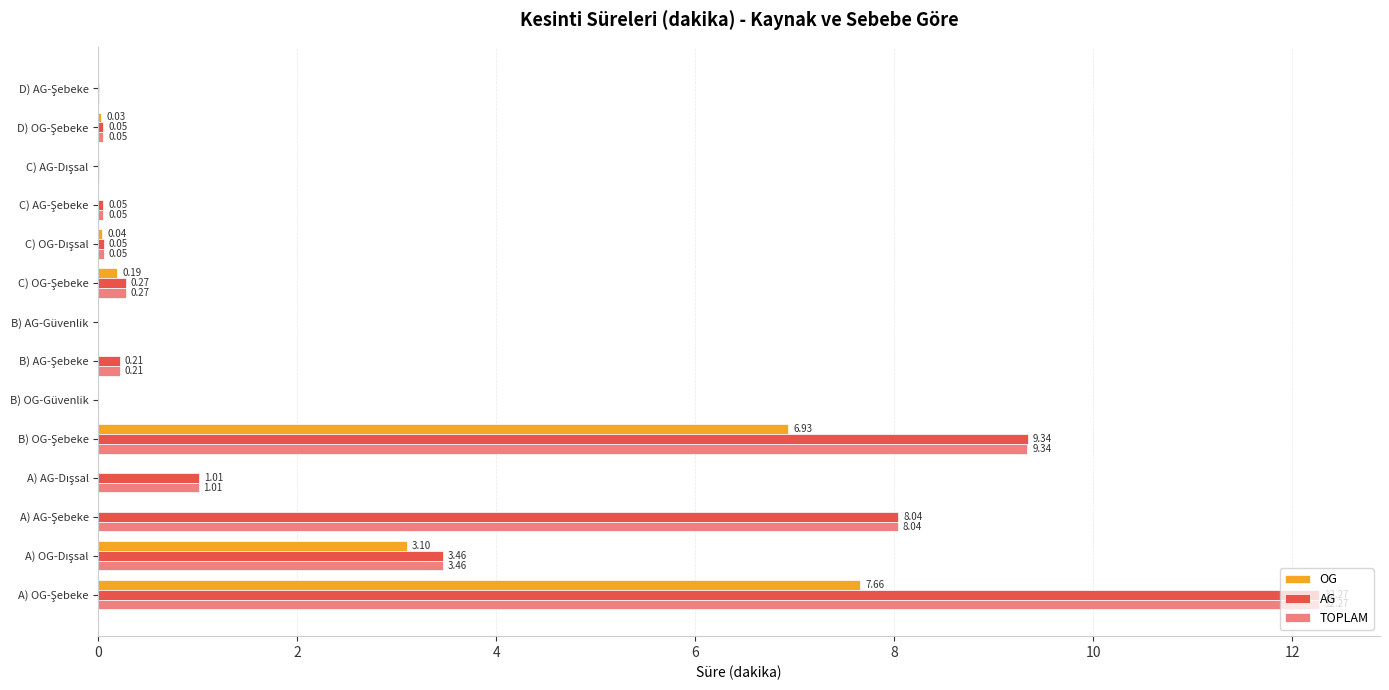

How many positive values does the TOPLAM series have?

12